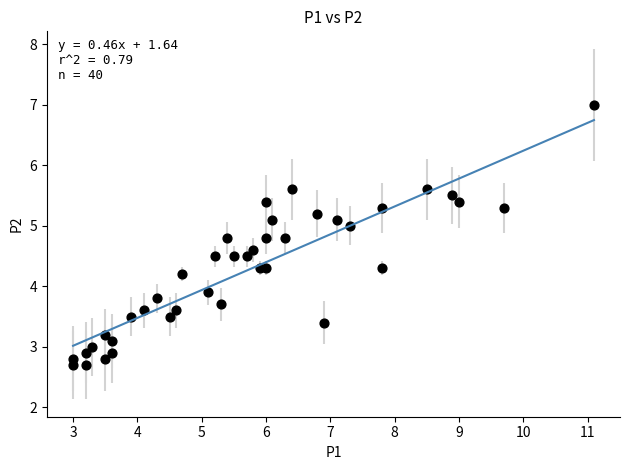

What is the range of Y values (max minus min)?

4.3